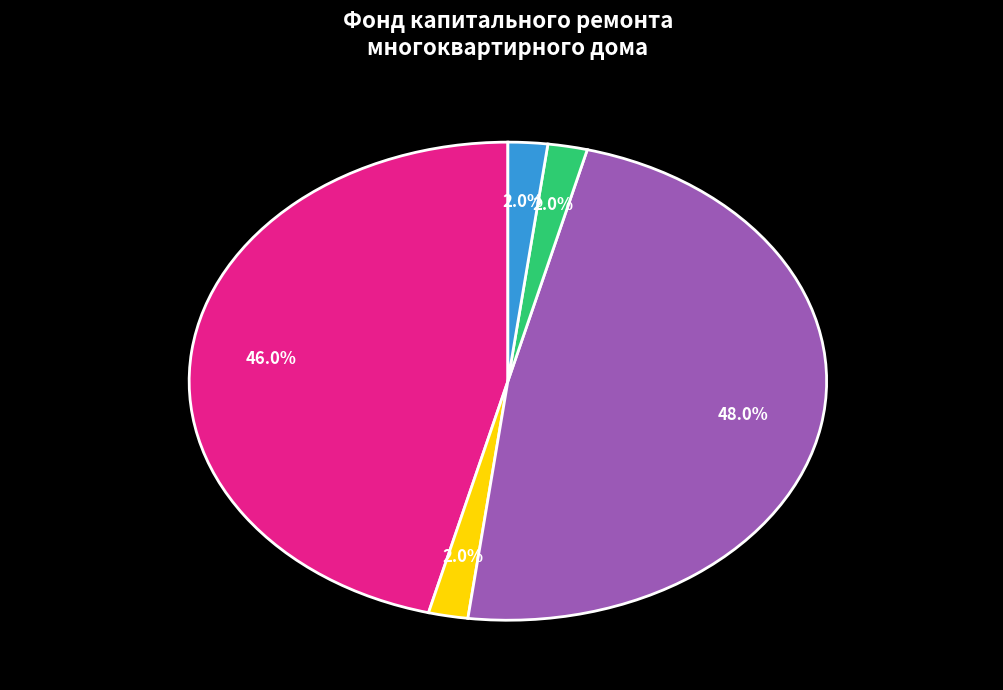

How many slices are in this pie chart?

5